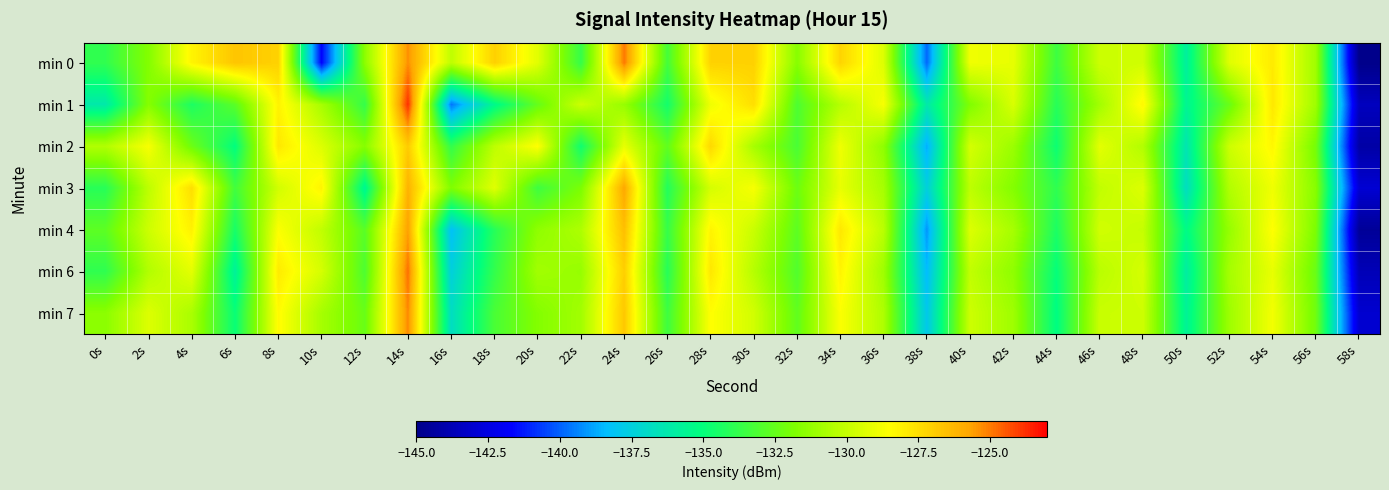

Count the number of data series in this chart.

7